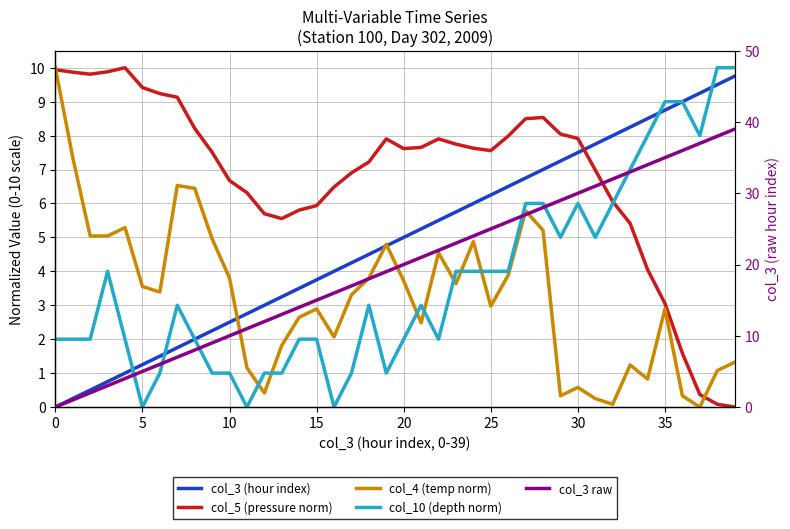

Rank the series by their maximum value, from lowest to highest.

col_3 (hour index), col_10 (depth norm), col_4 (temp norm), col_5 (pressure norm), col_3 raw